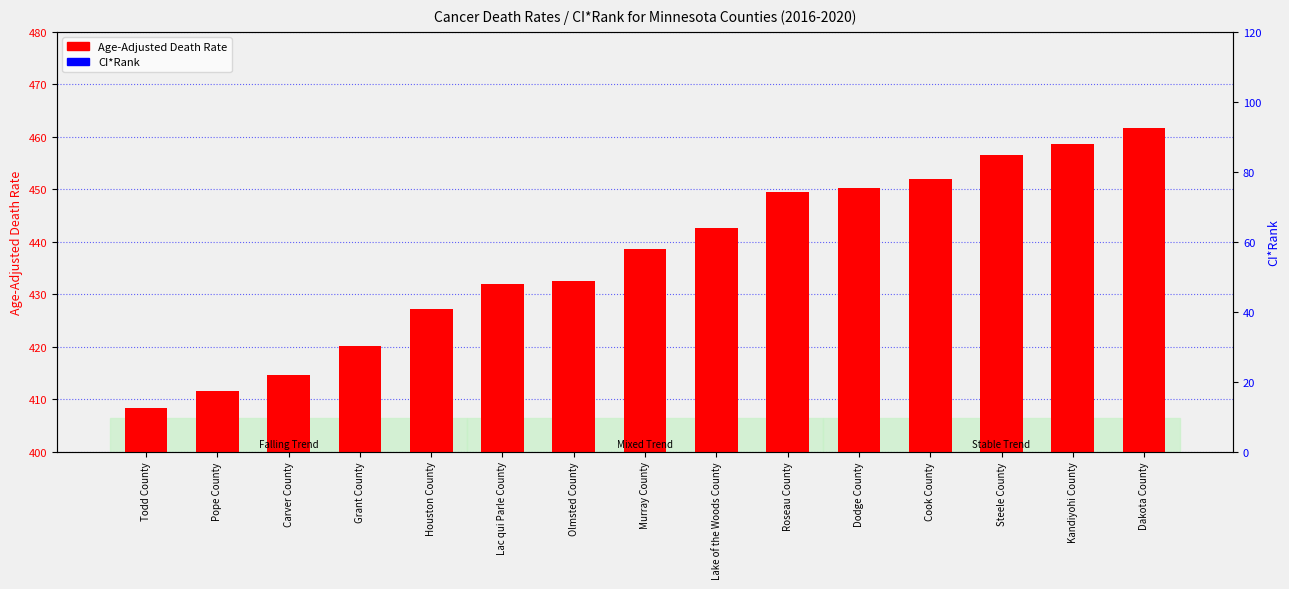

What is the label of the 5th bar from the left?

Houston County